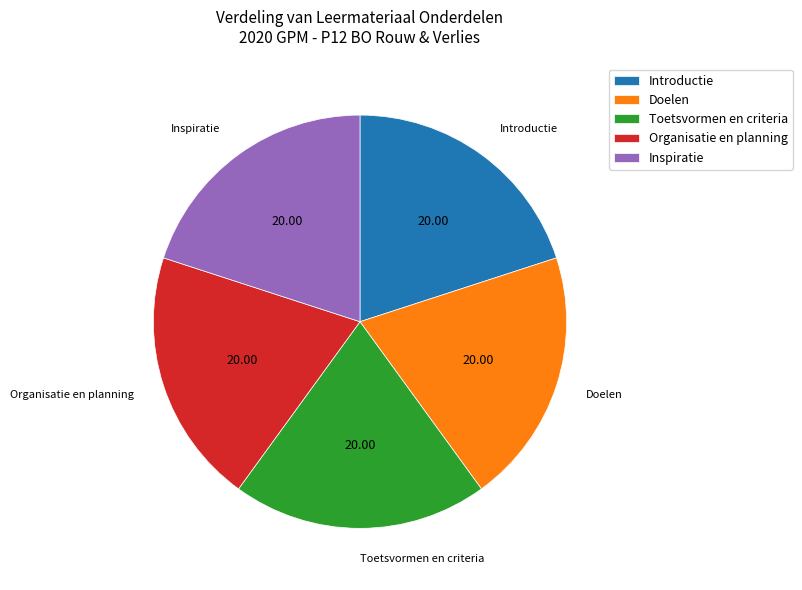

Approximately how many times larger is the value at Doelen compared to Introductie?

1.0